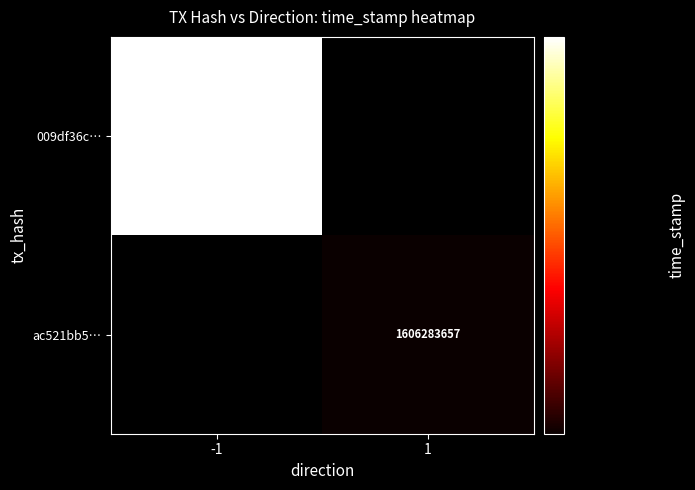

What value does the 009df36c47f7ea0ad6b3c2e939b511b2fc63b3c series have at time_stamp?

1606283732